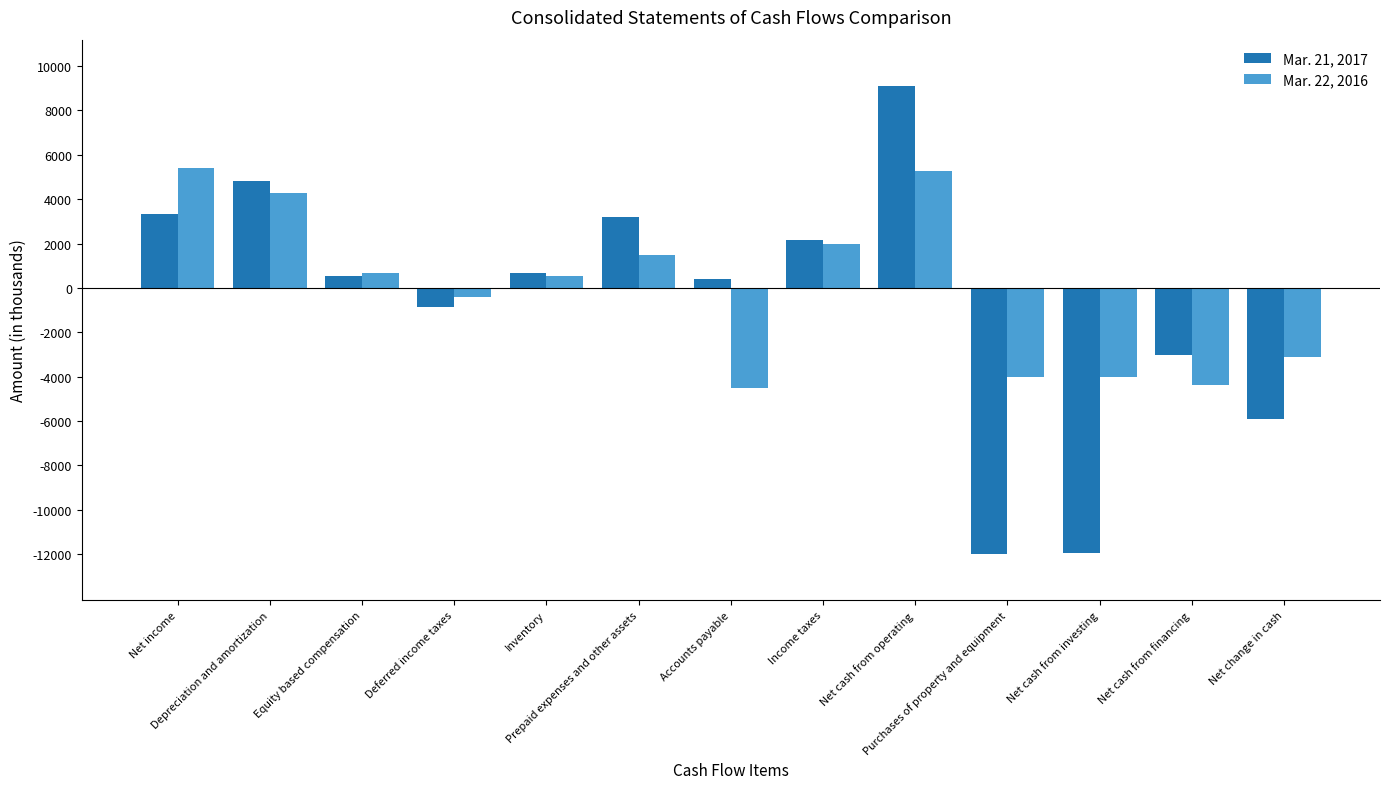

What is the label of the 7th bar from the right?

Accounts payable